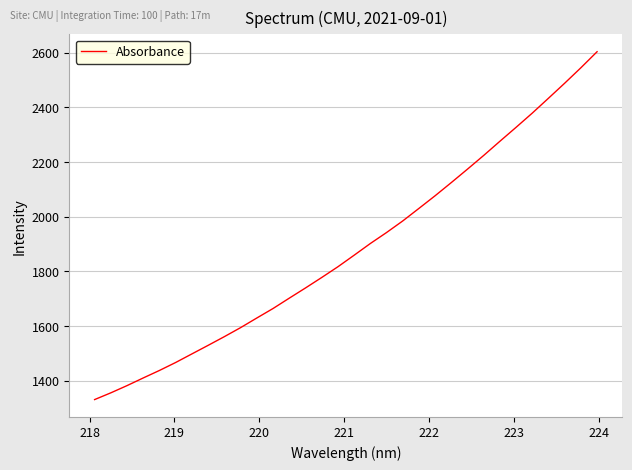

What is the greatest value displayed?

2603.8